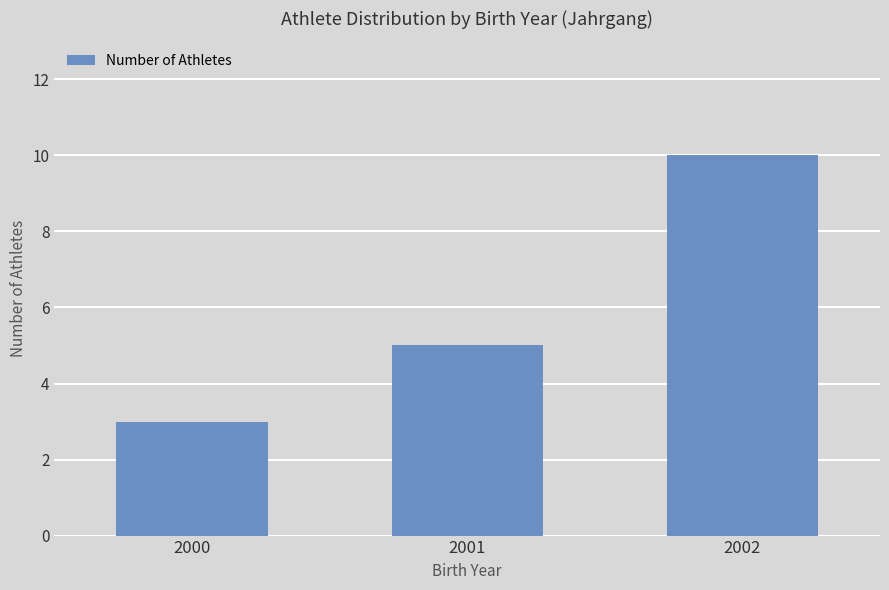

What is the change in value from 2000 to 2002?

+7